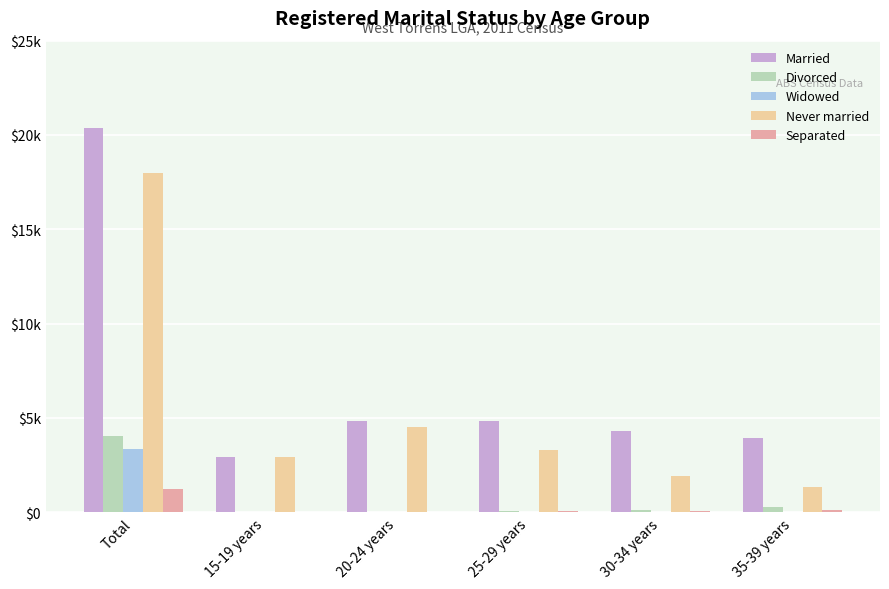

Which category has the highest value across all series?

Total